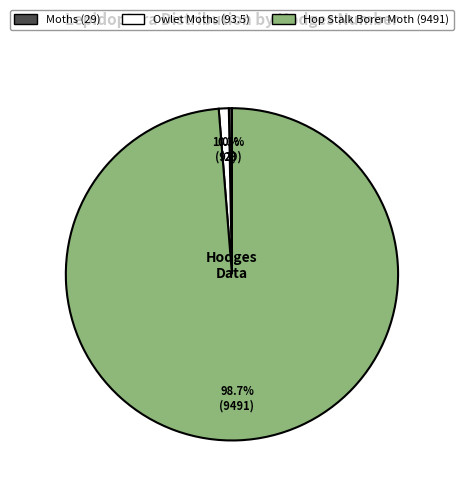

Is the sum of Hop Stalk Borer Moth and Moths greater than half?

Yes